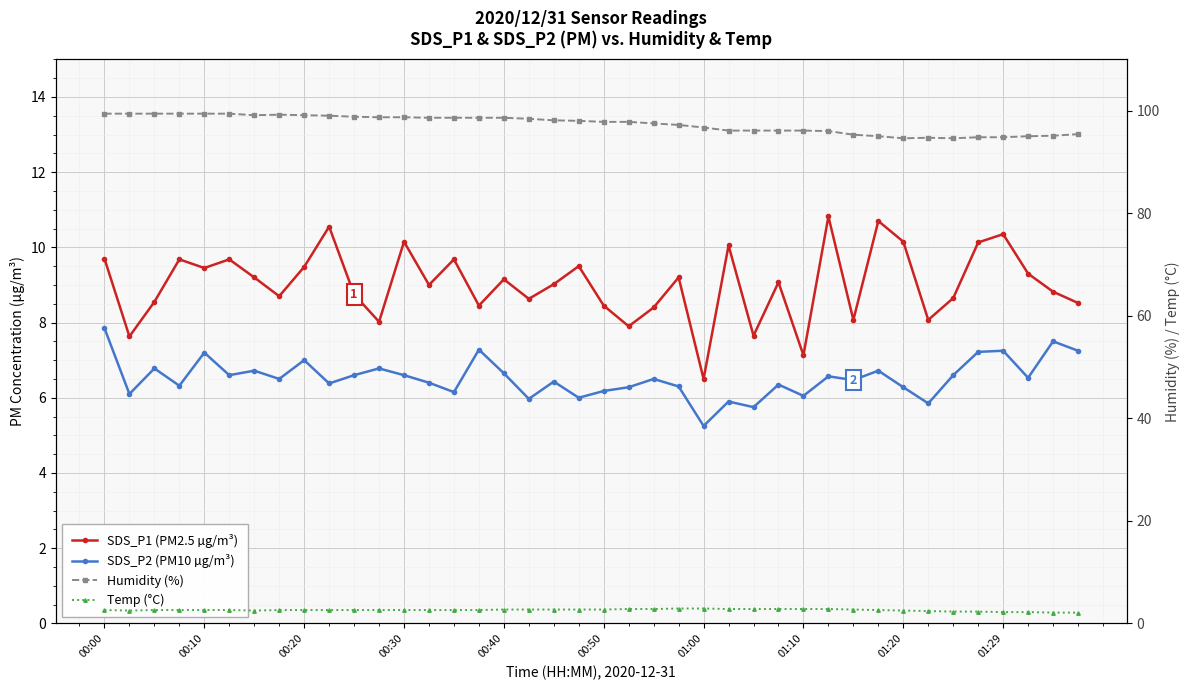

At which category does the chart reach its peak across all series?

00:00